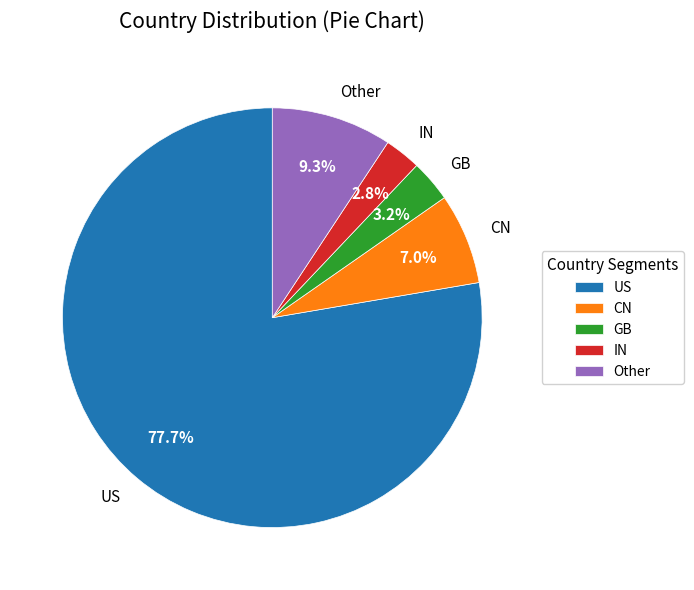

What portion of the pie excludes CN?

93.0%